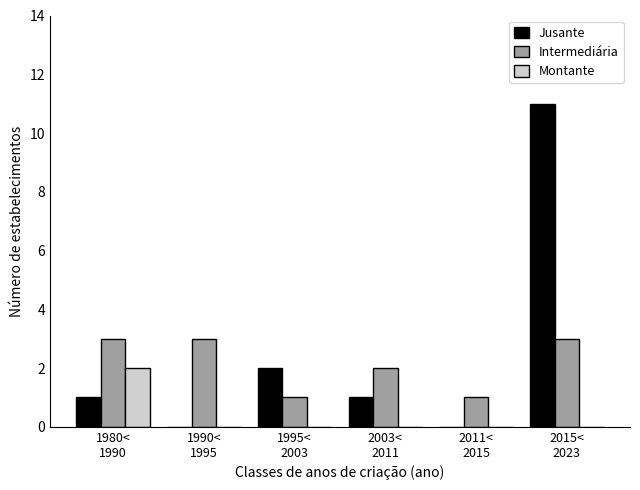

What is the greatest value displayed?

11